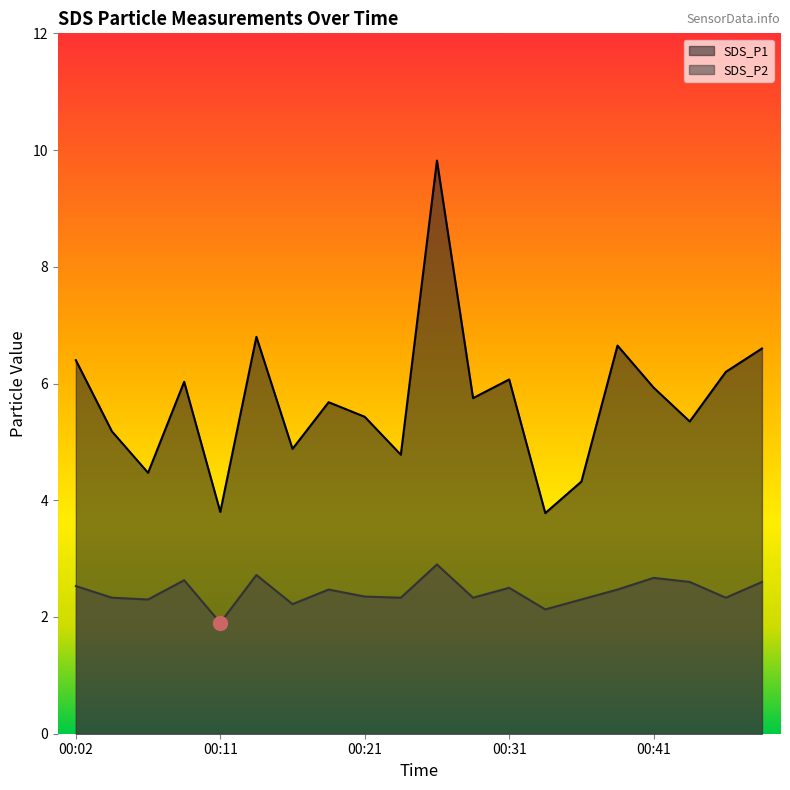

What is the sum of all SDS_P1 values?

113.9